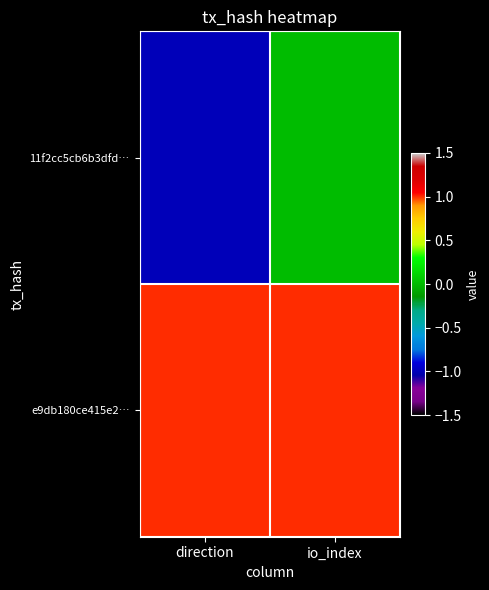

What is the difference between the highest and lowest values at io_index?

1